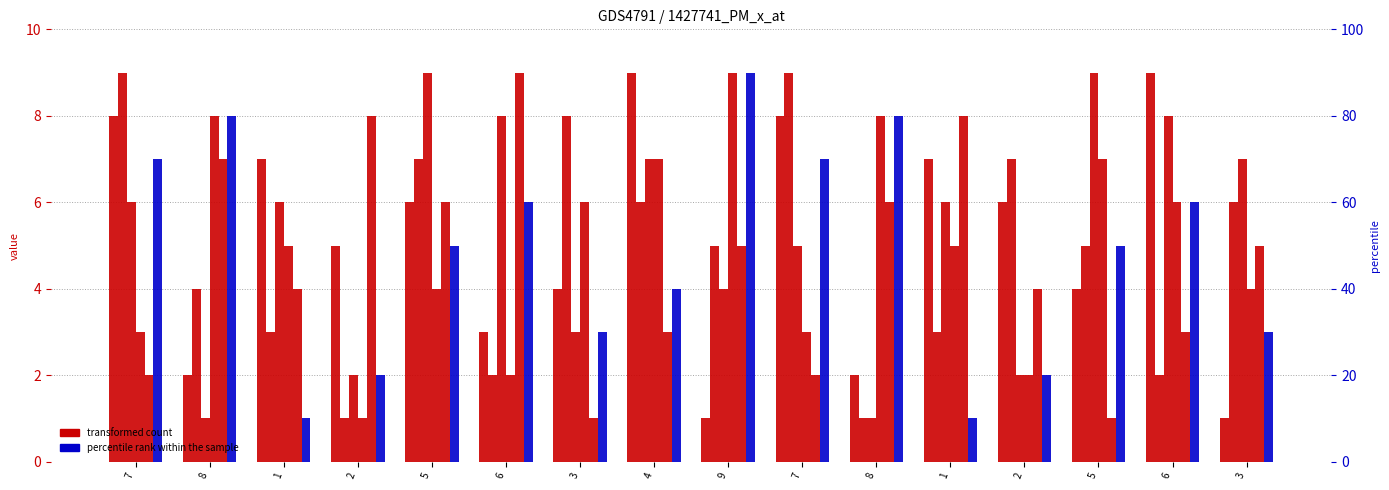

What is the sum of the col_2 values at 8 and 8?

16